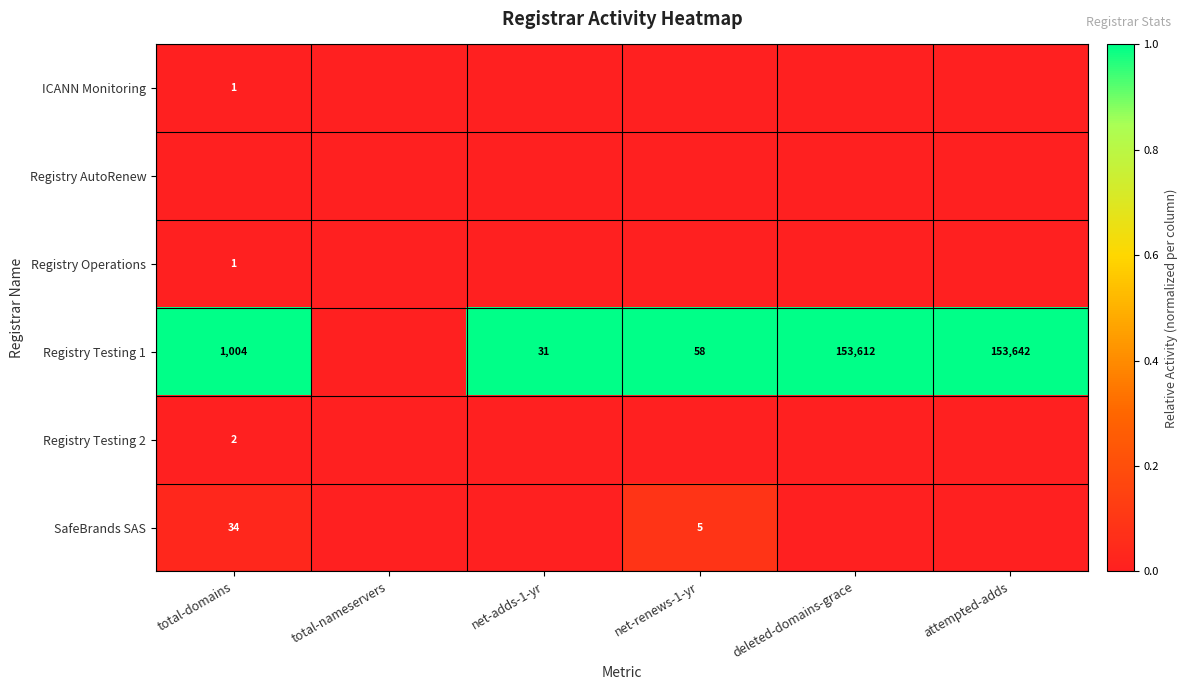

What is the maximum value shown in the chart?

1.0